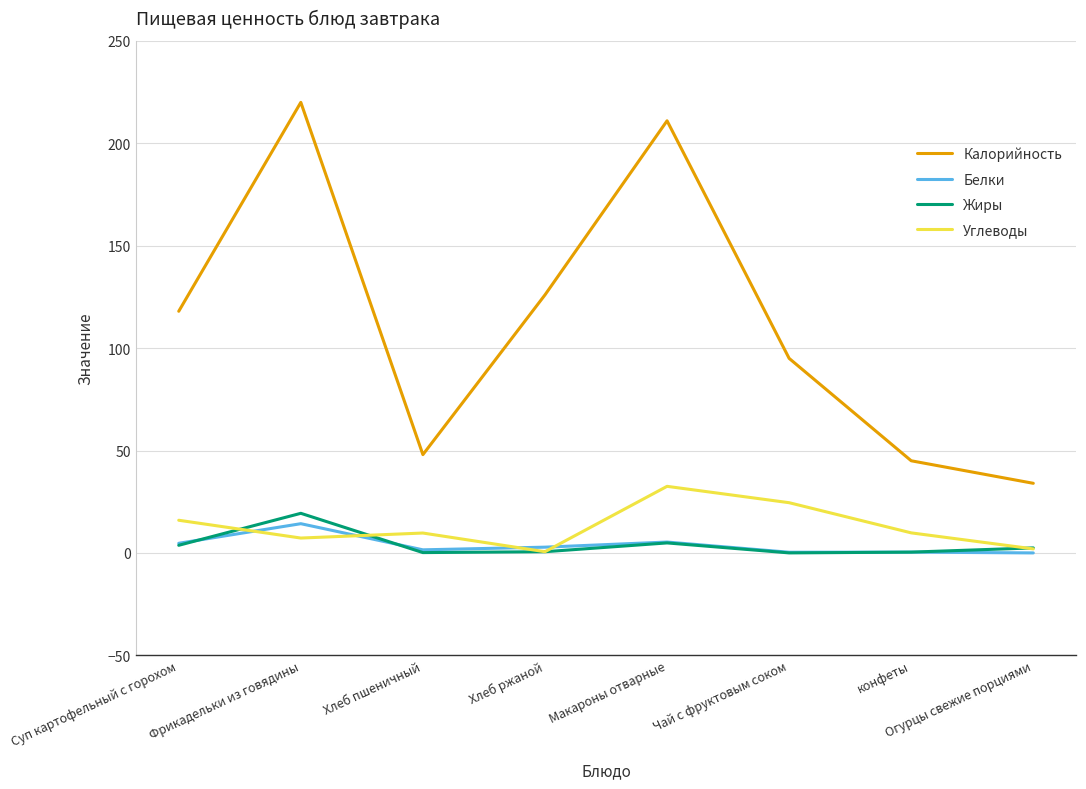

What is the total value across all series at Хлеб пшеничный?

59.4